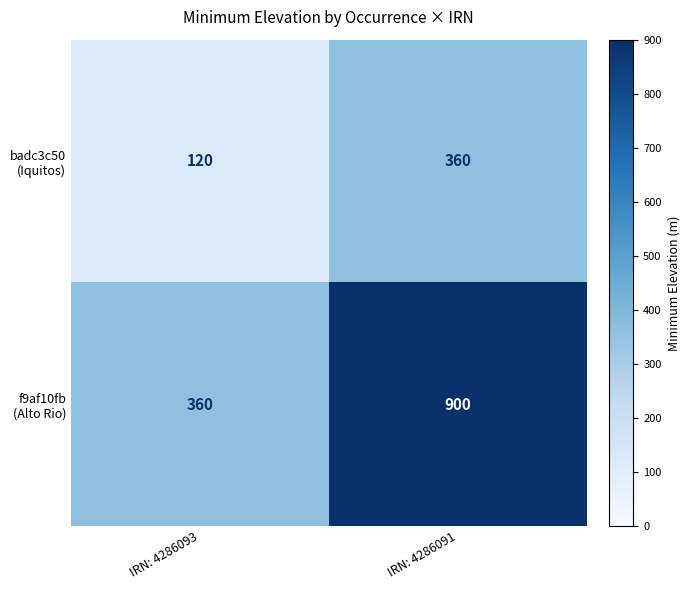

At which category is the sum across all series the highest?

IRN: 4286091